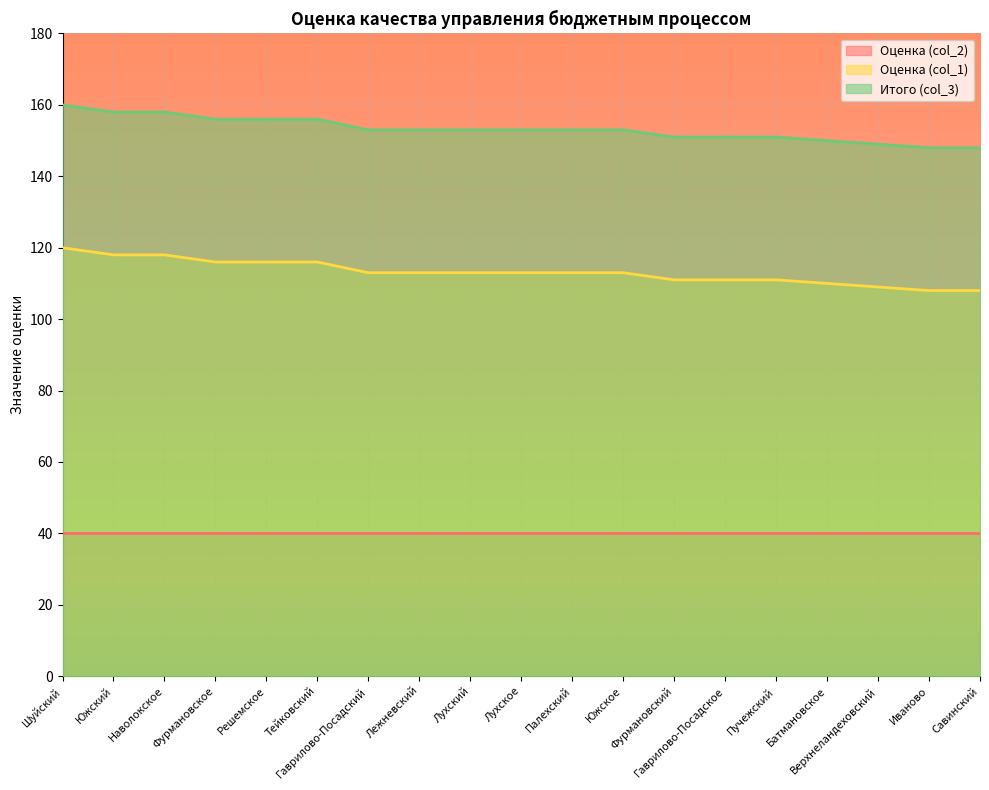

Which series changed the most between Тейковский and Пучежский?

Оценка (col_1)